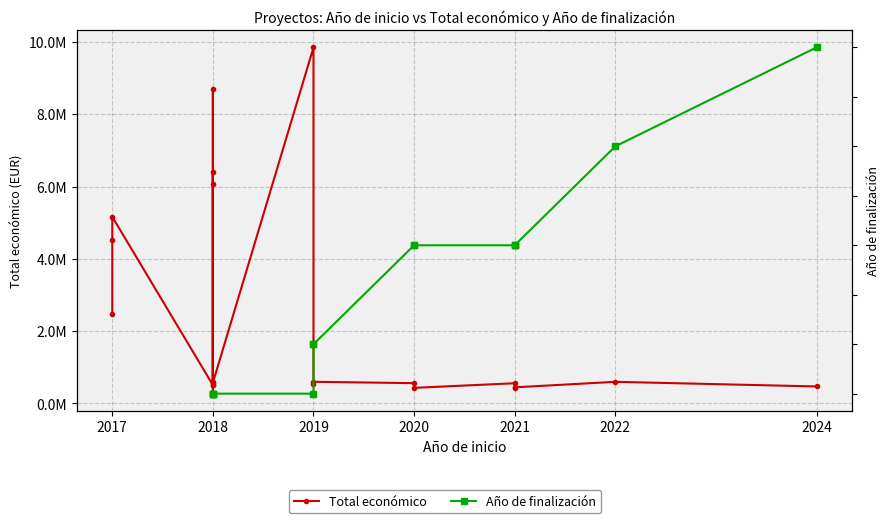

How many values in Año de finalización are above zero?

14